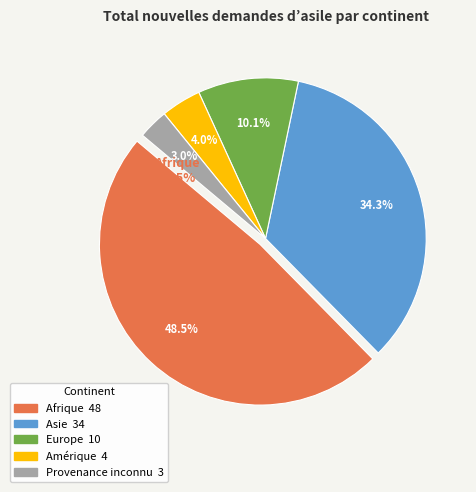

Count the number of slices in the pie.

5